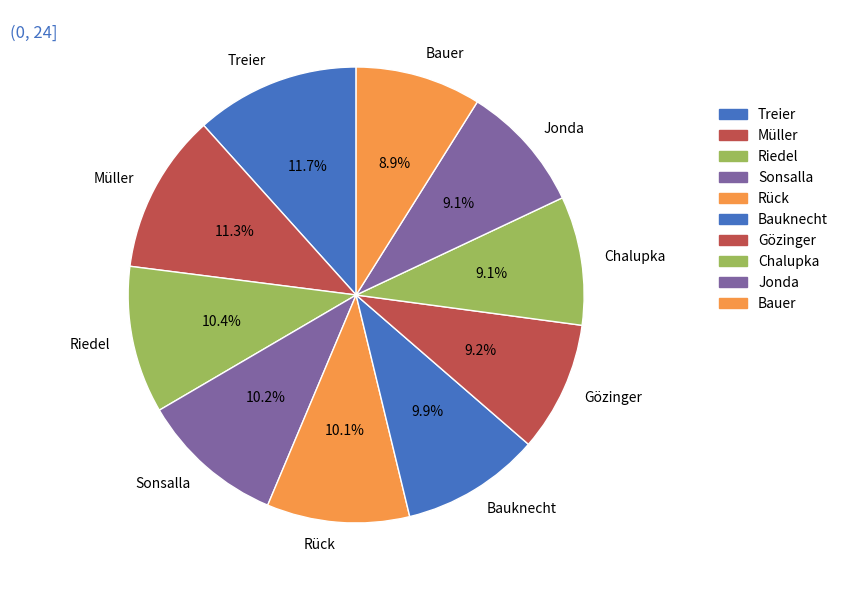

Is there a majority slice in this chart?

No